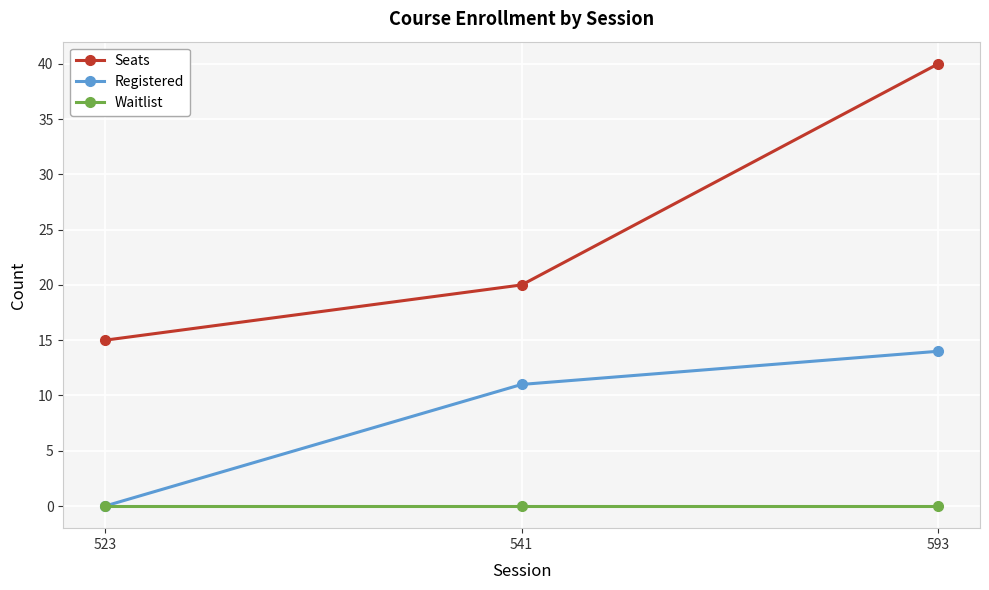

At which label is Seats closest to 27?

541